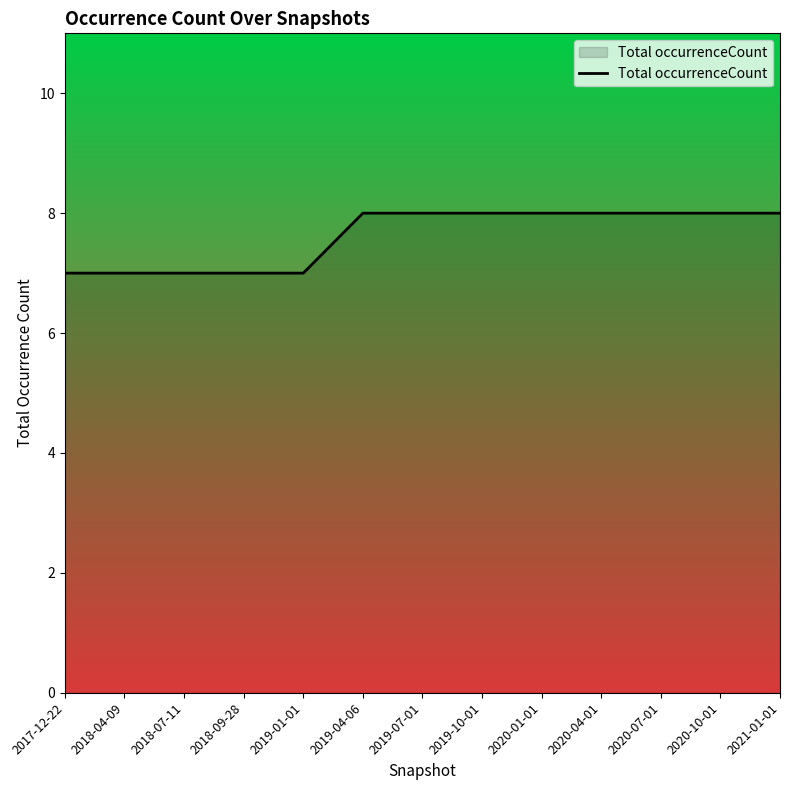

What is the sum of the values at 2021-01-01 and 2018-04-09?

15